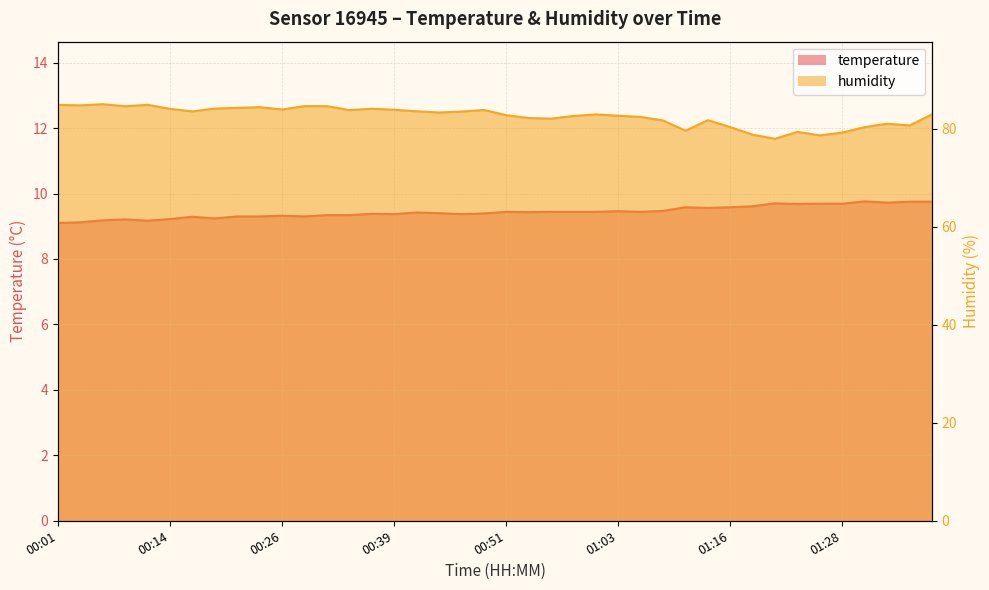

Between 00:34 and 00:21, which is larger?

00:34